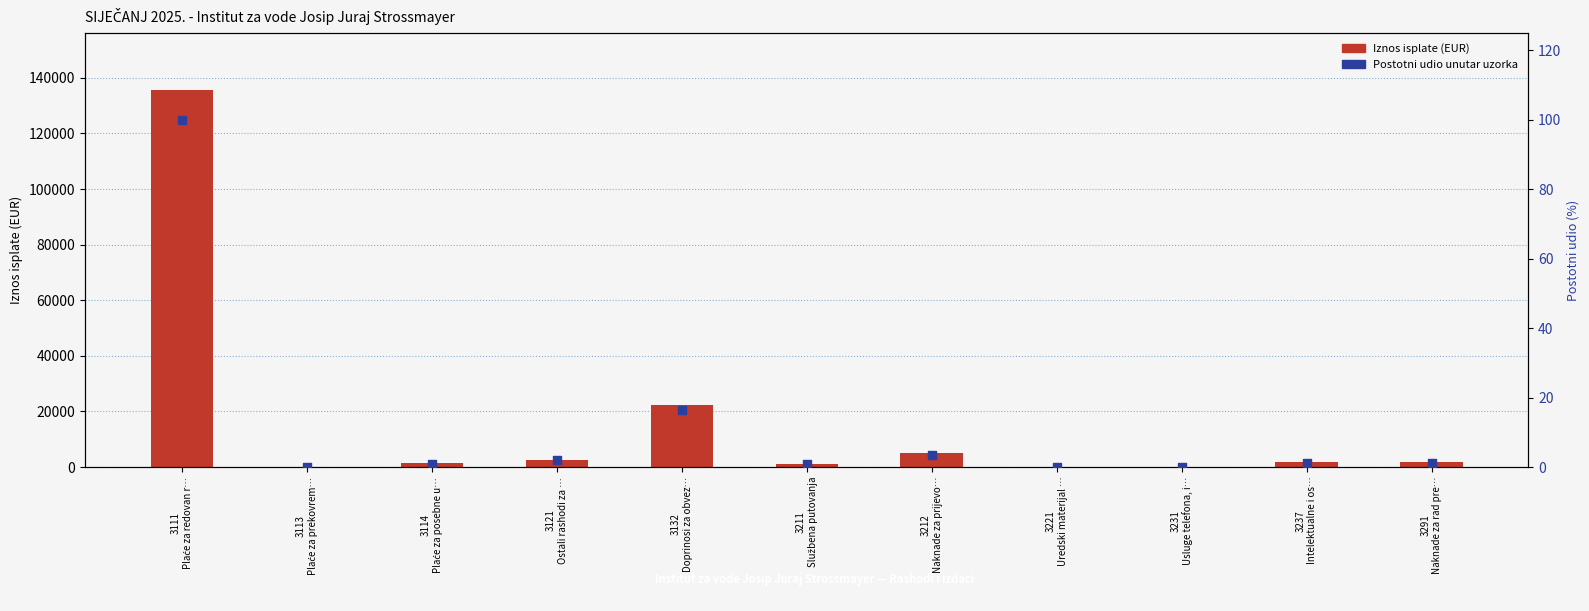

Which series reaches the minimum Y coordinate?

Iznos isplate (EUR)